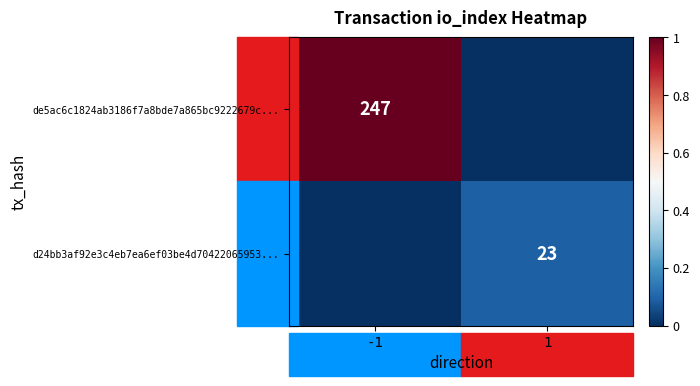

Is it true that de5ac6c1824ab3186f7a8bde7a865bc9222679c... equals 247 at -1?

True